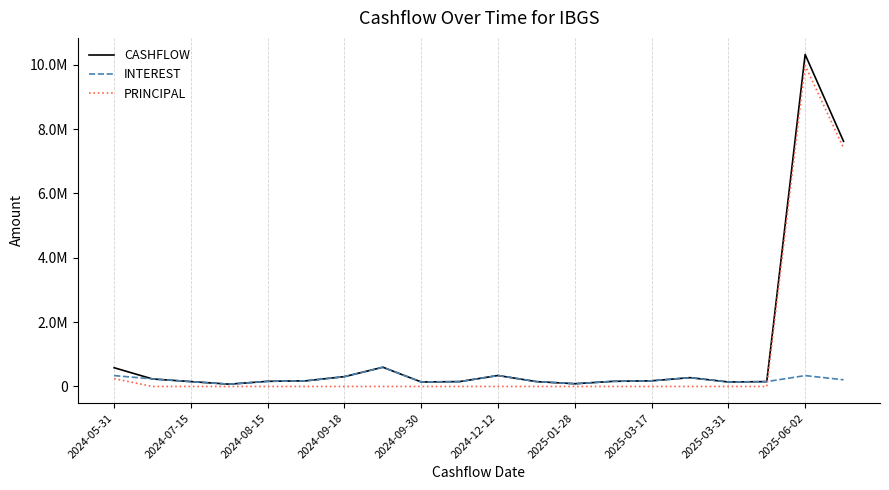

What are all the series names shown in the legend?

CASHFLOW, INTEREST, PRINCIPAL